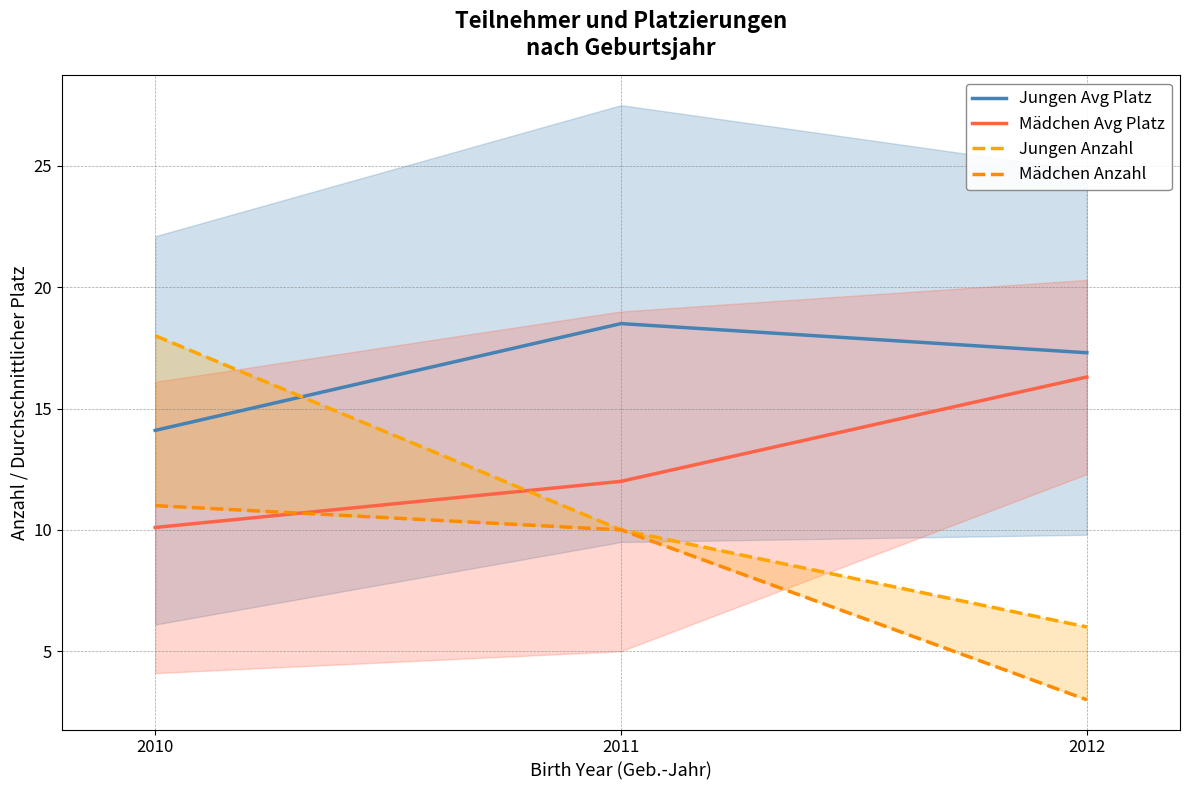

How many lines are shown in the chart?

4